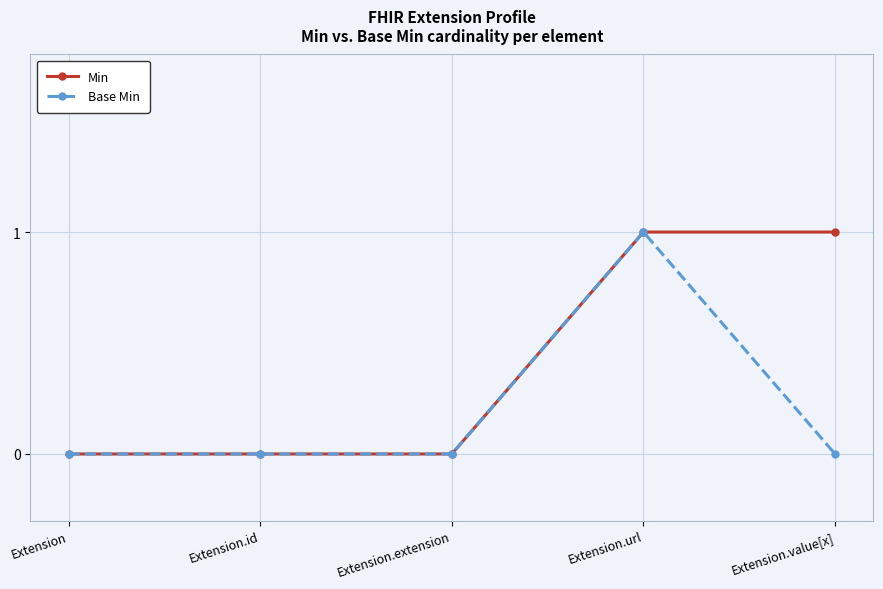

Which series has the largest total across all categories?

Min